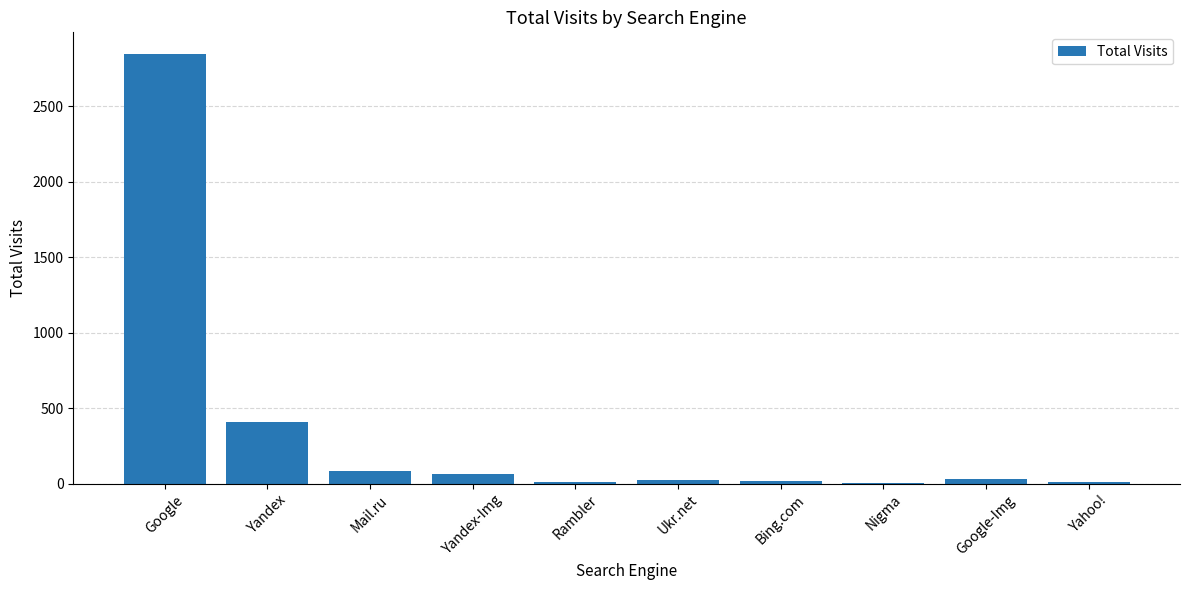

The chart shows a value of 5 at Nigma. True or false?

True